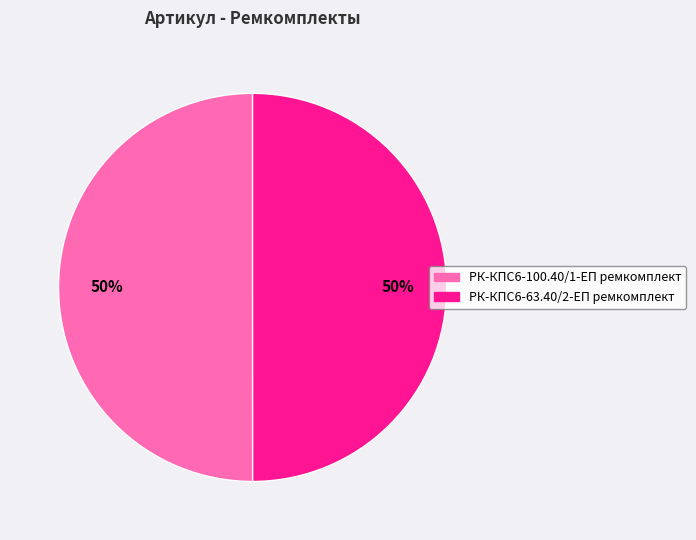

Is the sum of РК-КПС6-63.40/2-ЕП ремкомплект and РК-КПС6-100.40/1-ЕП ремкомплект greater than half?

Yes